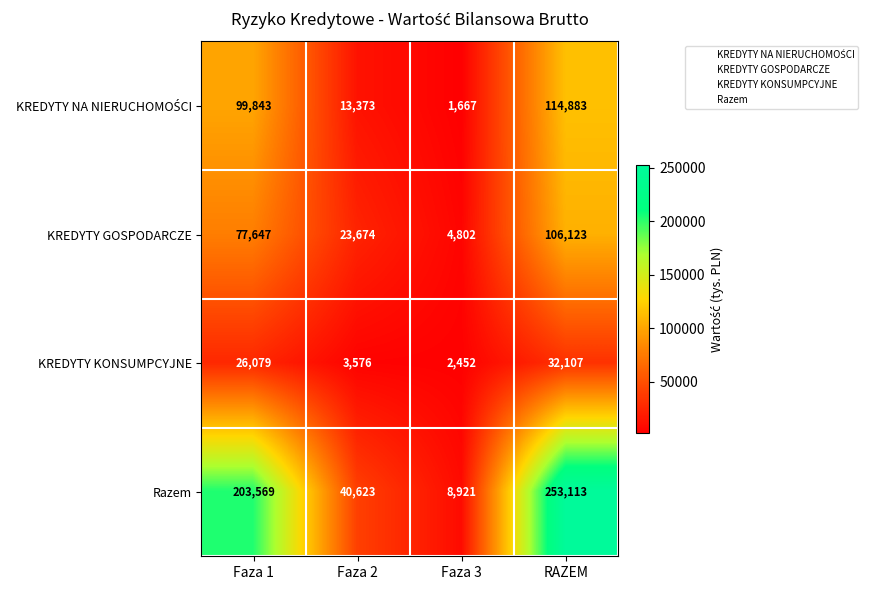

Which series has the largest range (max minus min)?

Razem